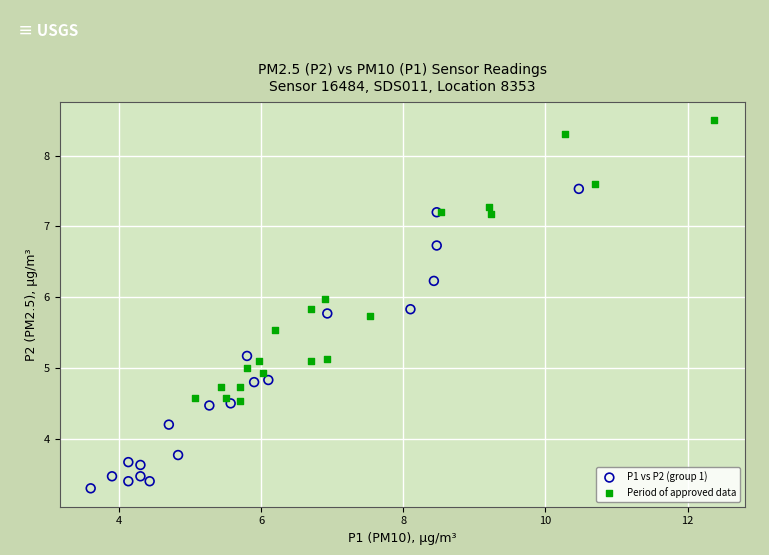

Which series reaches the minimum Y coordinate?

P1 vs P2 (group 1)